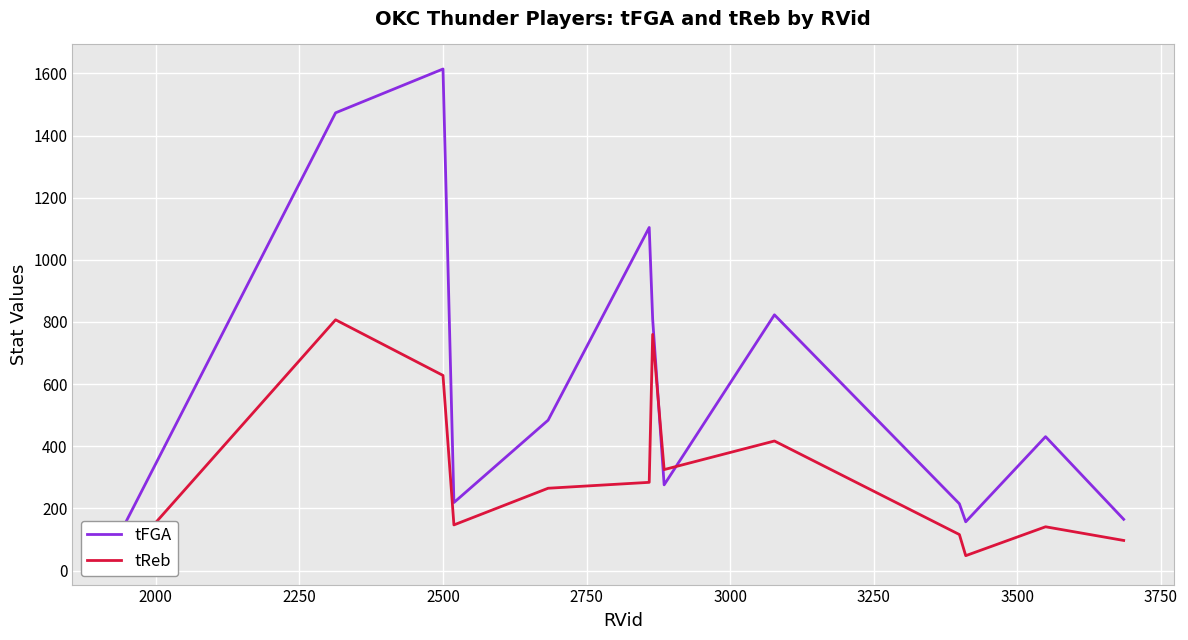

How many times do tReb and tFGA cross each other?

2